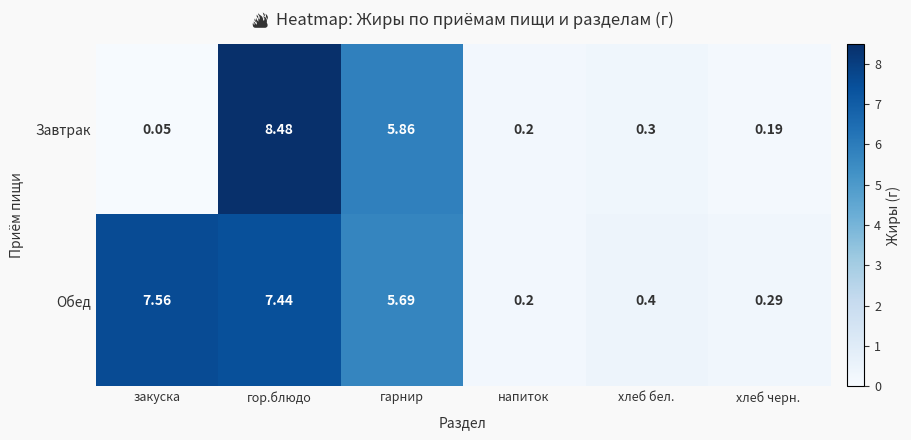

Which label corresponds to the largest value in the chart?

гор.блюдо